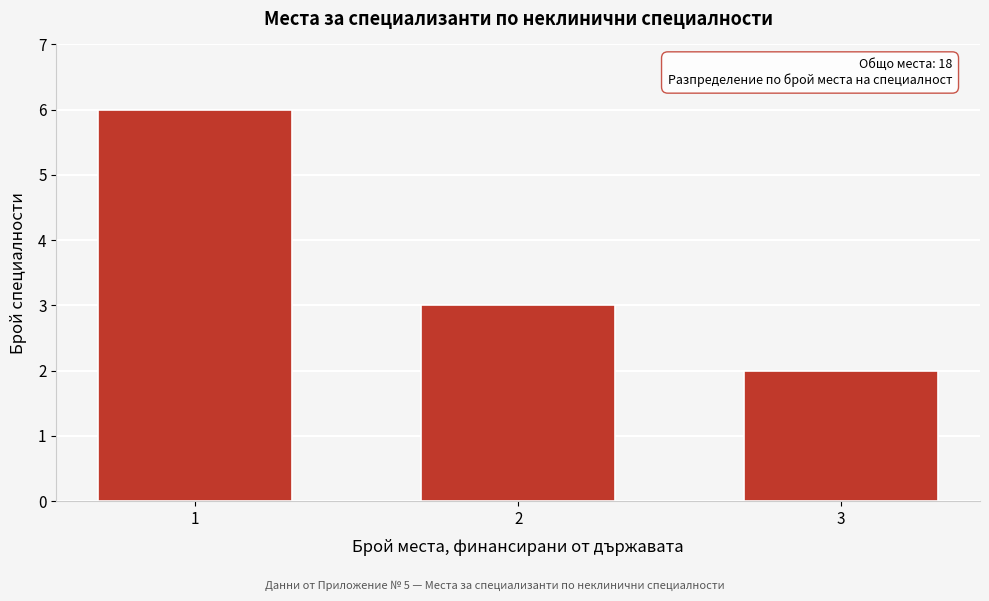

Reading right to left, what are all the values shown in this chart?

3=2	2=3	1=6